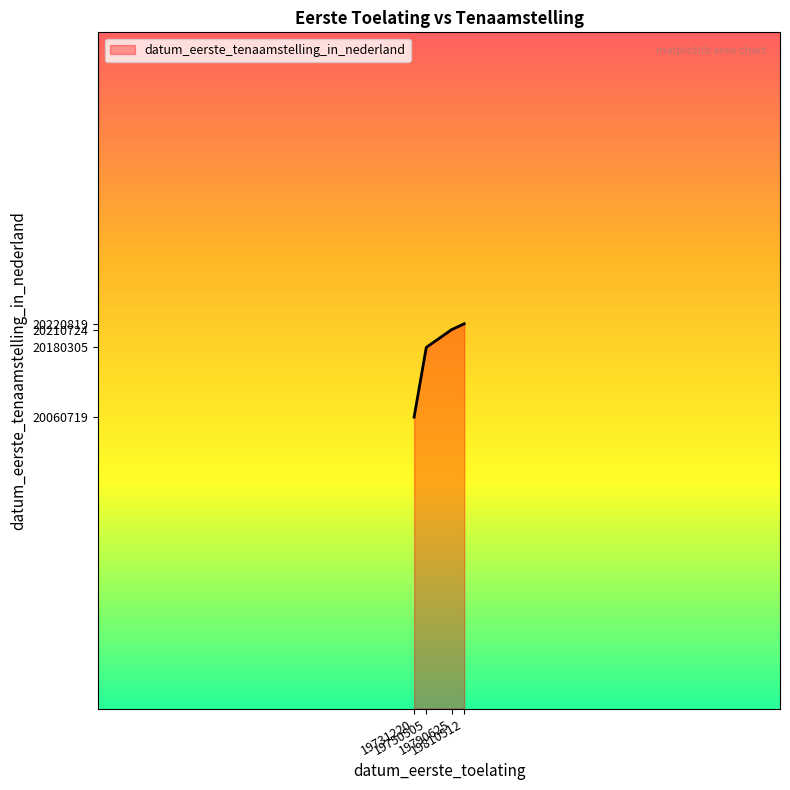

What is the greatest value displayed?

20220819